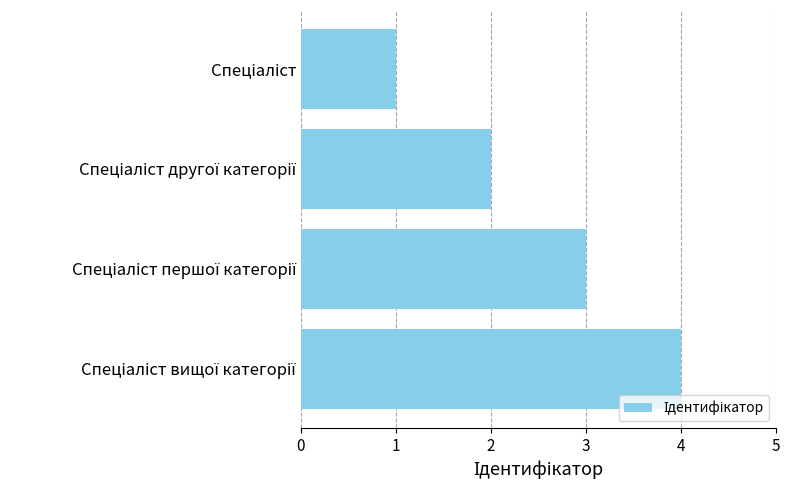

What is the difference between the maximum and minimum values?

3